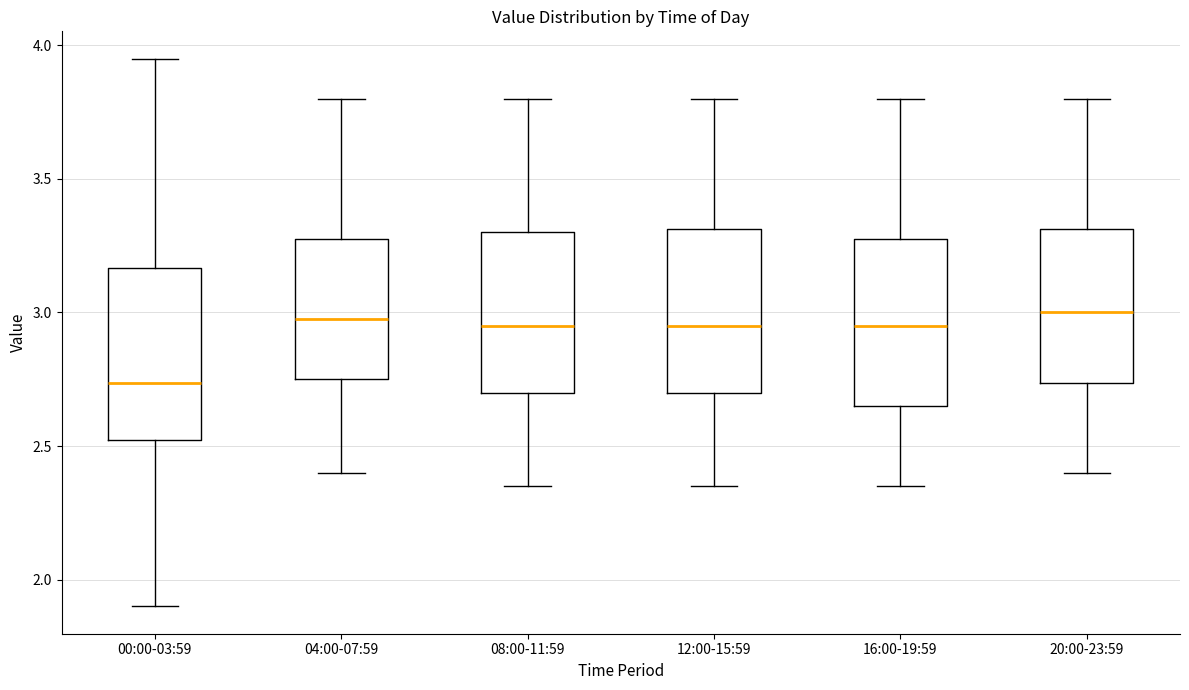

Where is the upper edge of the box for 04:00-07:59 on the y-axis? The values are not printed on the chart, so give them approximately, as read against the axis.

3.30